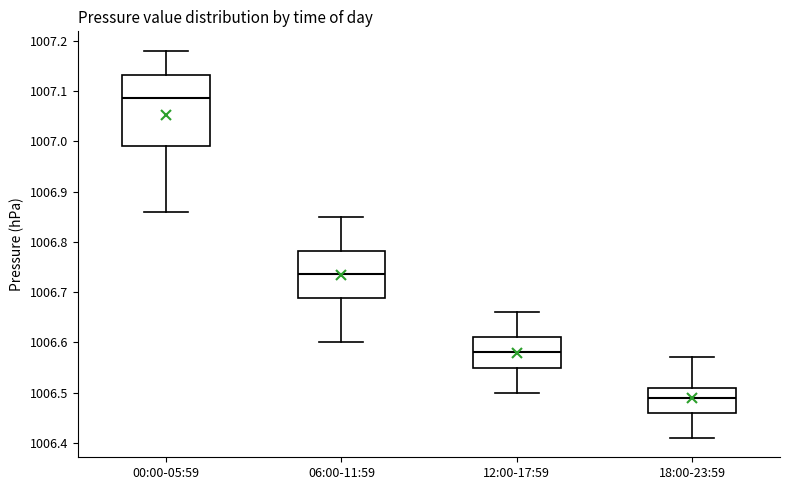

Which box is the tallest, from its lower edge to its upper edge?

00:00-05:59